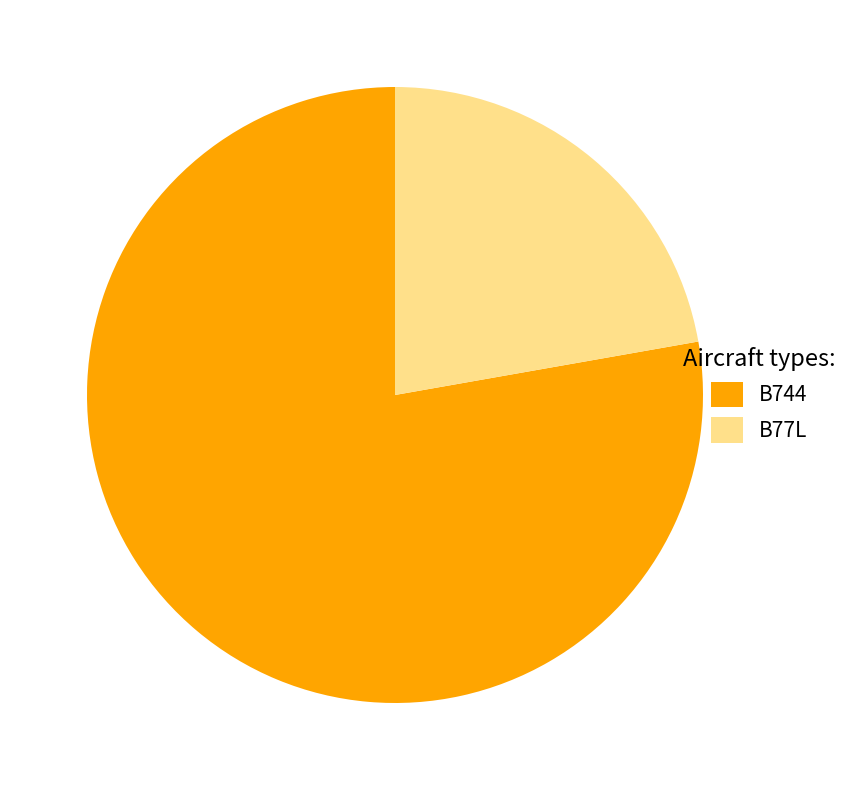

Combined, what portion of the pie is GTI8968/GTI8373/GTI2688 (B744) and SOO7680 (B77L)?

100.0%